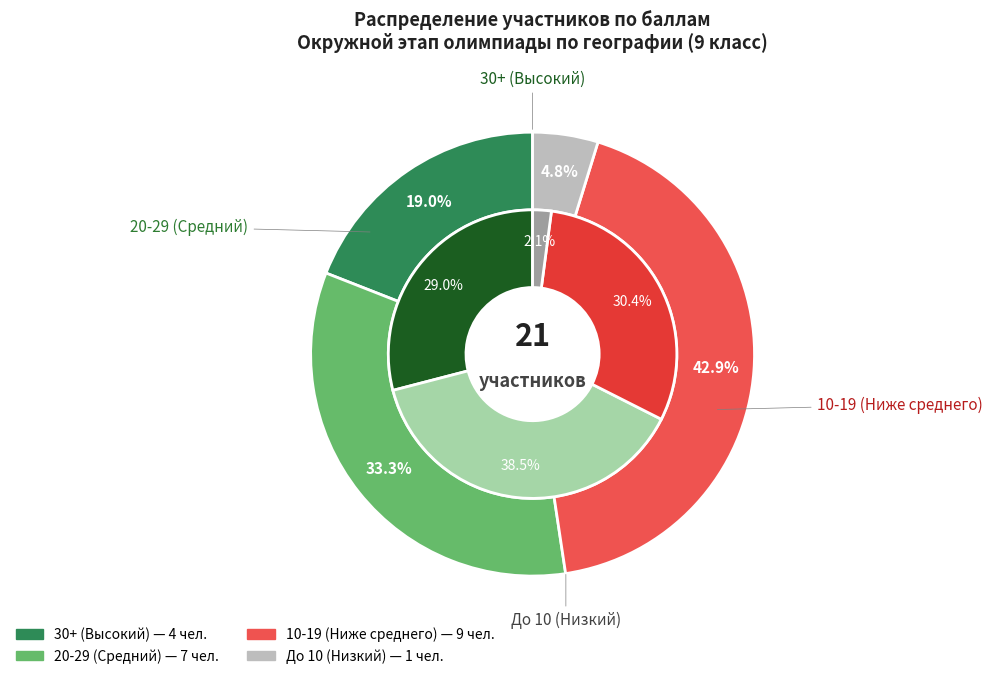

Combined, do Подангина Дарья Сергеевна and Якупова Эльза Рамильевна account for over 50%?

No